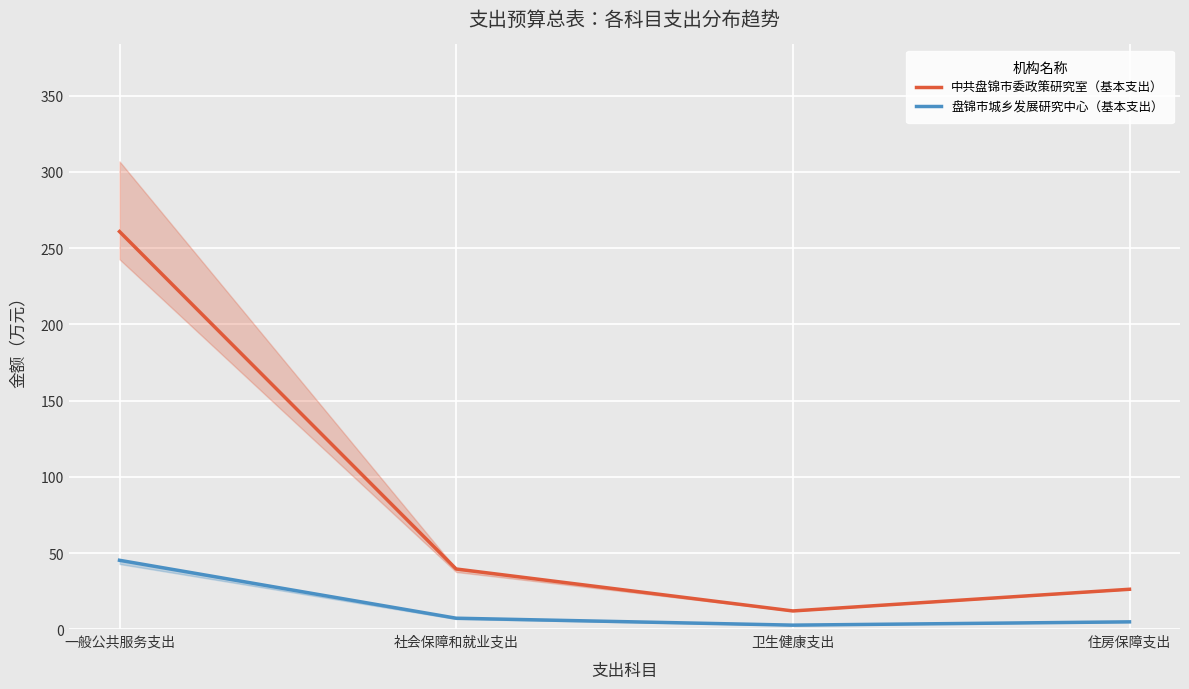

True or false: 盘锦市城乡发展研究中心（基本支出） and 中共盘锦市委政策研究室（基本支出） intersect in this chart.

False